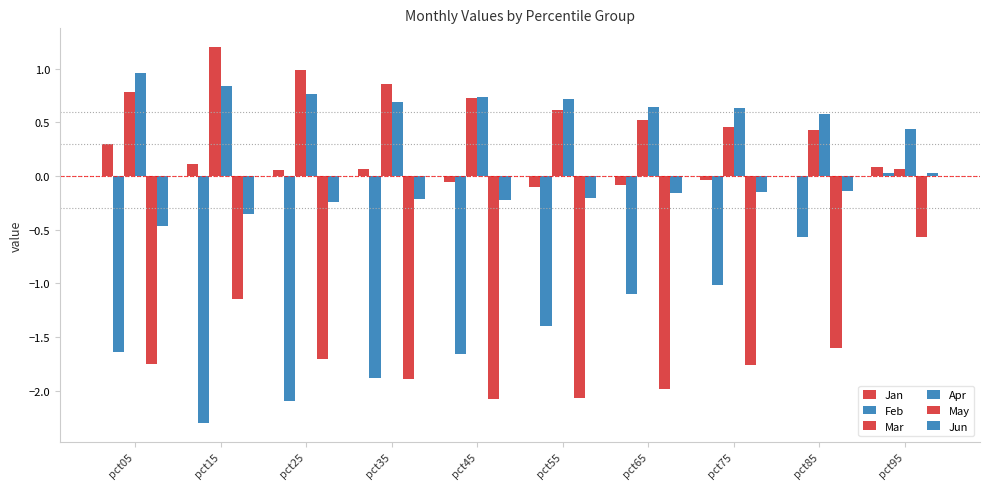

Which label corresponds to the smallest value in the chart?

pct15